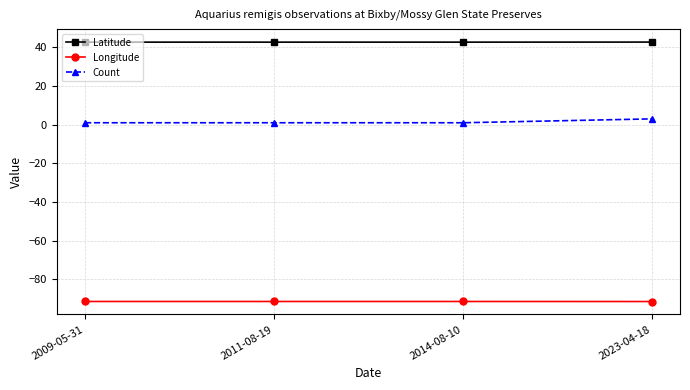

What is the spread (max minus min) of values at 2023-04-18?

134.1